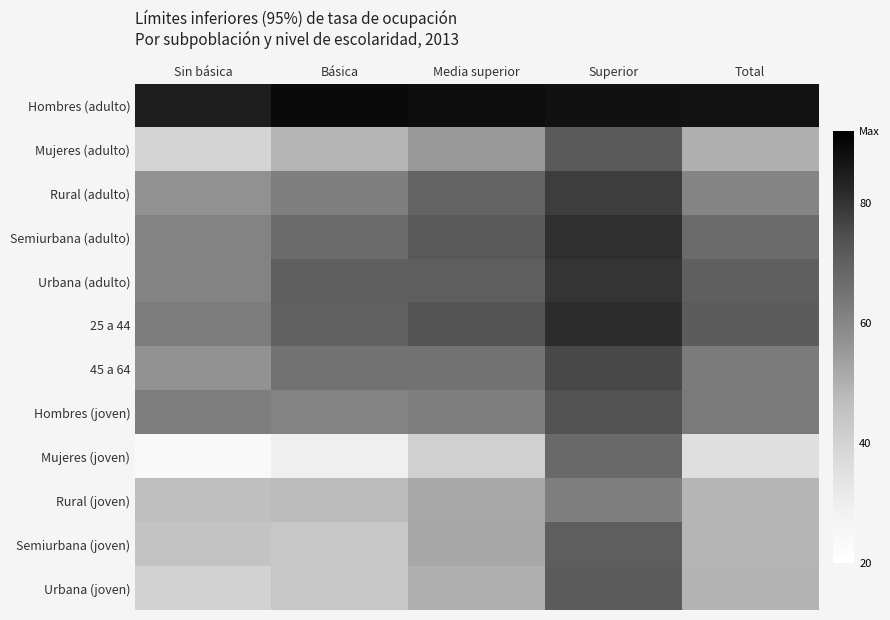

Which has a higher value, Sin básica or Superior?

Superior